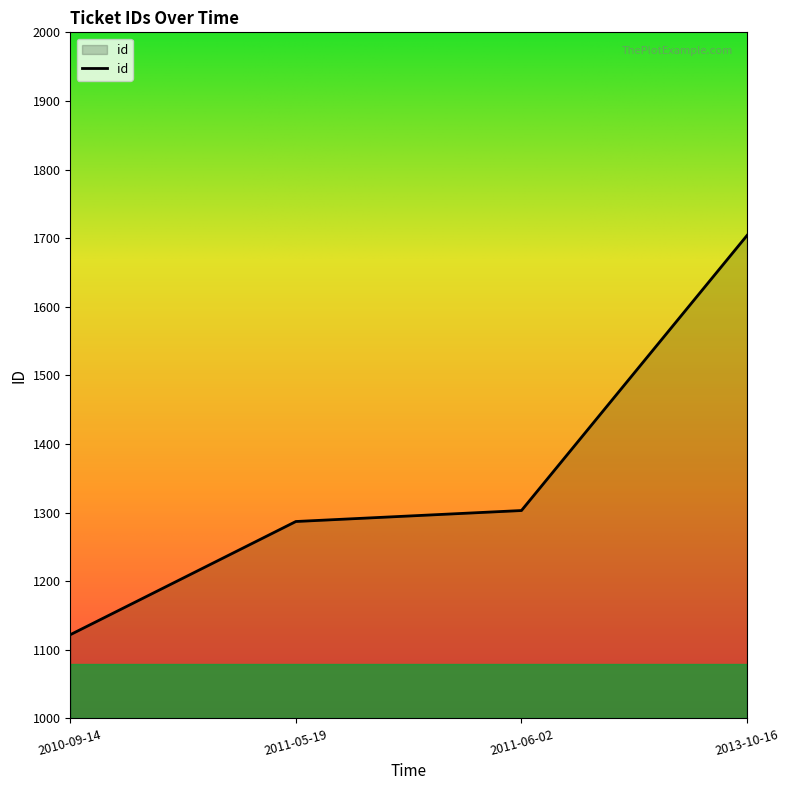

Reading left to right, list all the values displayed in this chart.

2010-09-14=1122	2011-05-19=1287	2011-06-02=1303	2013-10-16=1704